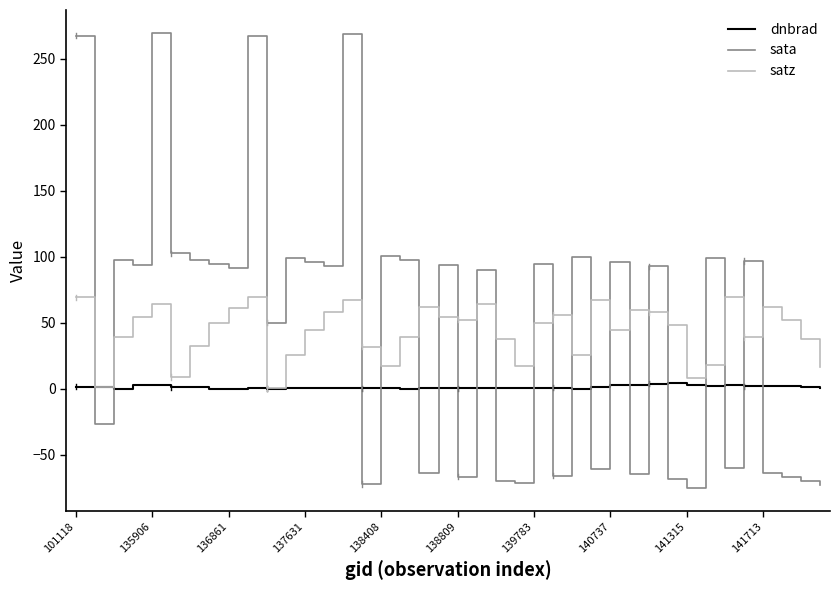

What is the lowest value of the satz series?

0.4